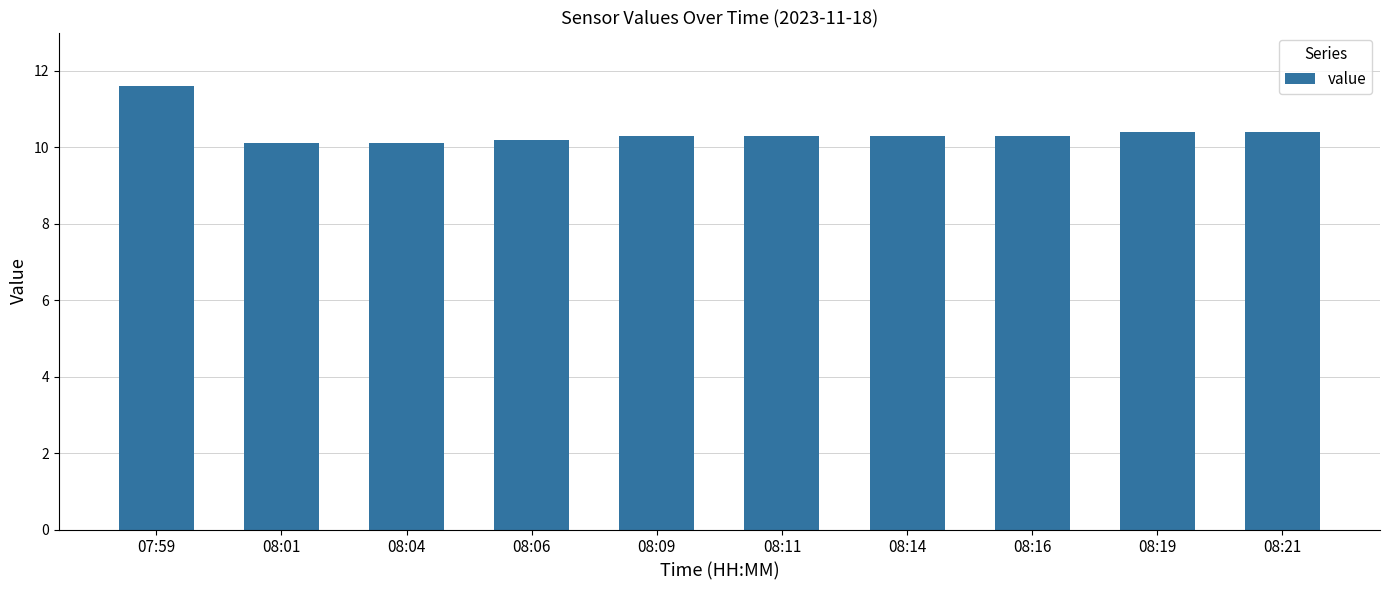

What is the minimum value shown in the chart?

10.1